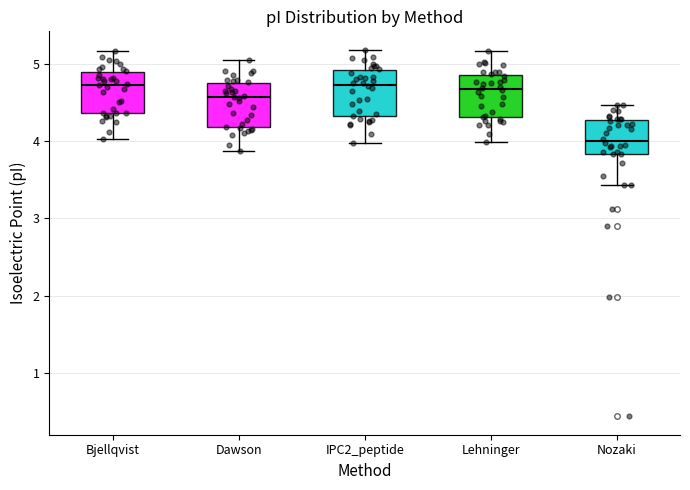

Reading left to right, read every box against the y-axis: the position of its median line, the range the box covers, and the ends of its whiskers. The values are not printed on the chart, so give them approximately, as read against the axis.

Bjellqvist: median 4.7, box 4.4 to 4.9, whiskers 4.0 to 5.2
Dawson: median 4.6, box 4.2 to 4.7, whiskers 3.9 to 5.0
IPC2_peptide: median 4.7, box 4.3 to 4.9, whiskers 4.0 to 5.2
Lehninger: median 4.7, box 4.3 to 4.9, whiskers 4.0 to 5.2
Nozaki: median 4.0, box 3.8 to 4.3, whiskers 3.4 to 4.5